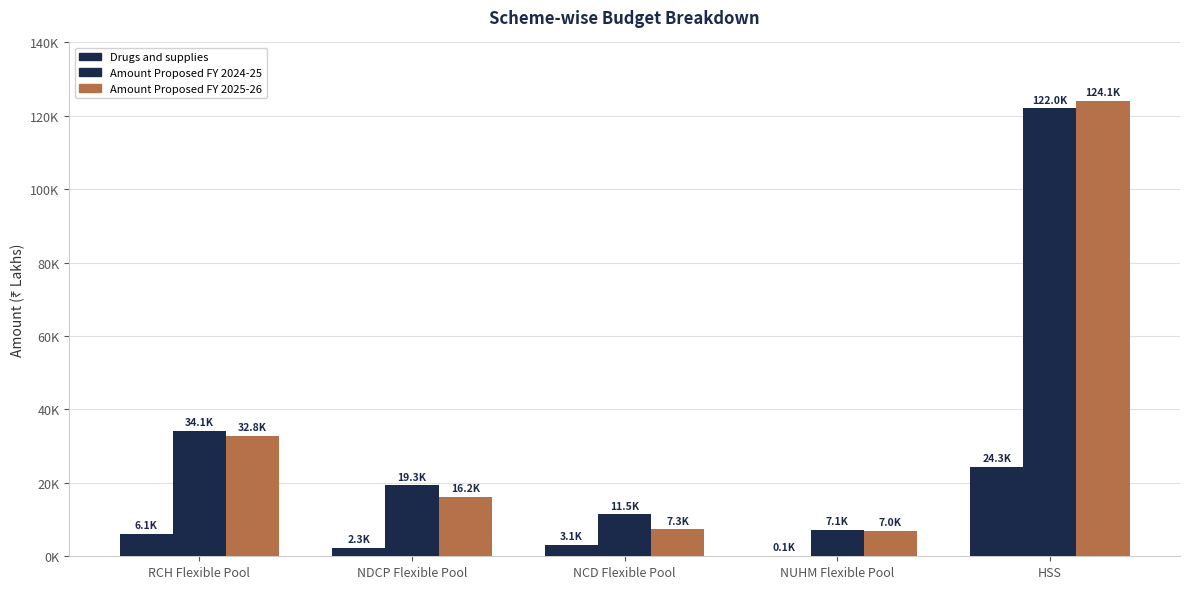

What position from the left is NCD Flexible Pool?

3